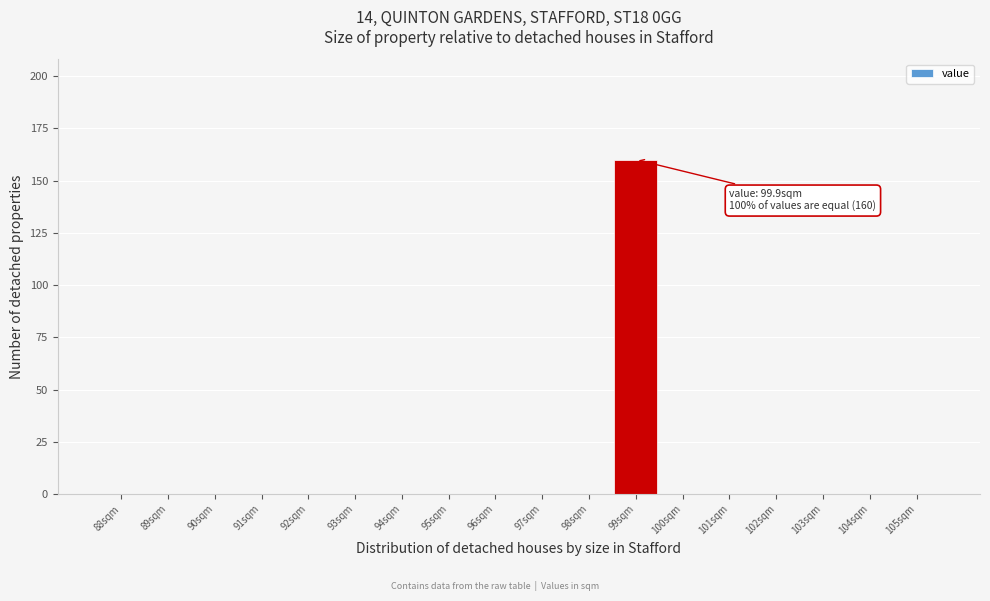

Reading right to left, what are all the values shown in this chart?

105sqm=0	104sqm=0	103sqm=0	102sqm=0	101sqm=0	100sqm=0	99sqm=160	98sqm=0	97sqm=0	96sqm=0	95sqm=0	94sqm=0	93sqm=0	92sqm=0	91sqm=0	90sqm=0	89sqm=0	88sqm=0